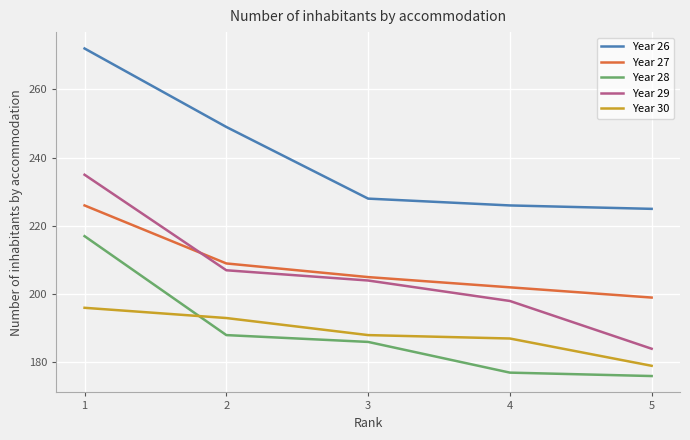

After their last crossing, which series has the higher values: Year 29 or Year 27?

Year 27